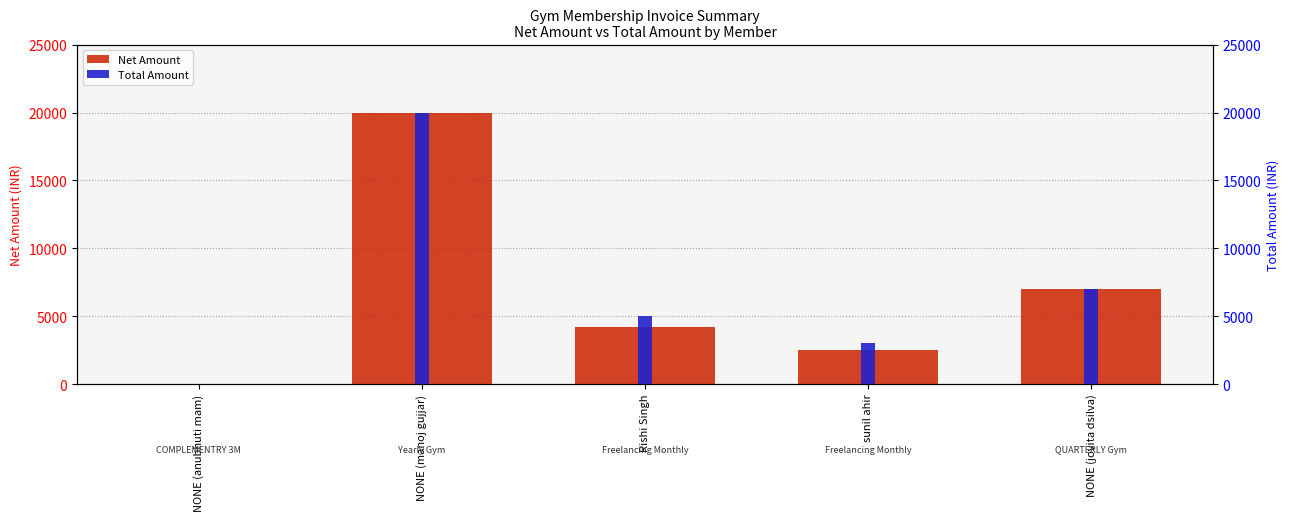

Which series has the widest spread of values?

Net Amount